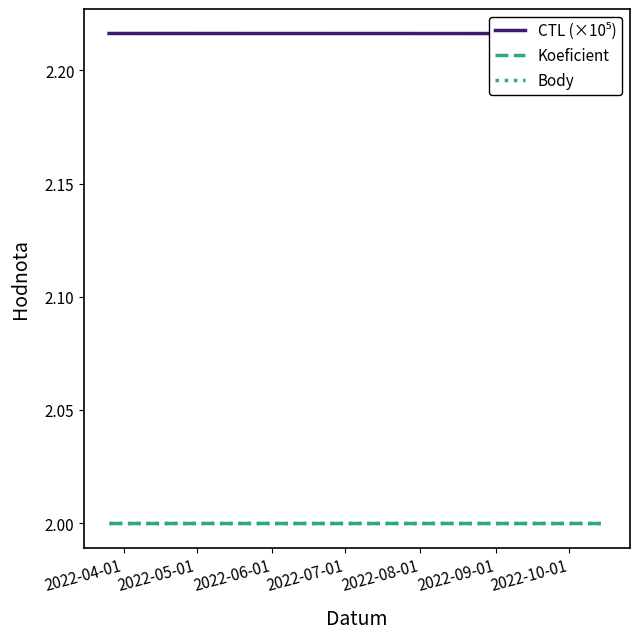

Rank the categories by Body value from highest to lowest.

2022-04-01, 2022-05-01, 2022-06-01